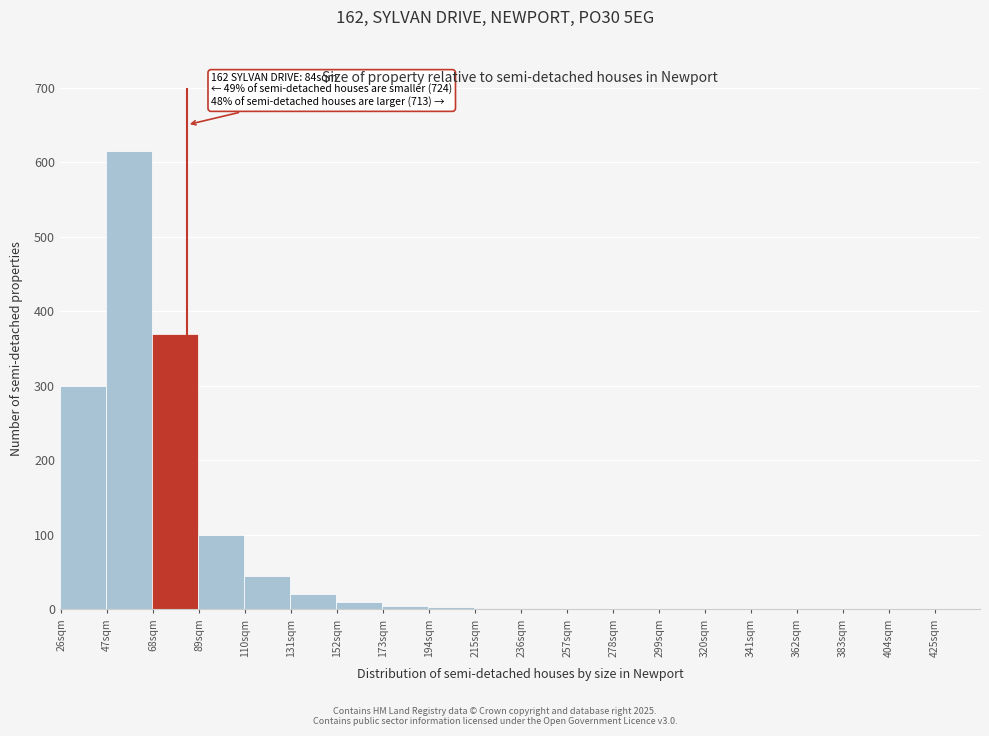

Which range on the x-axis has the tallest bar?

47 to 68